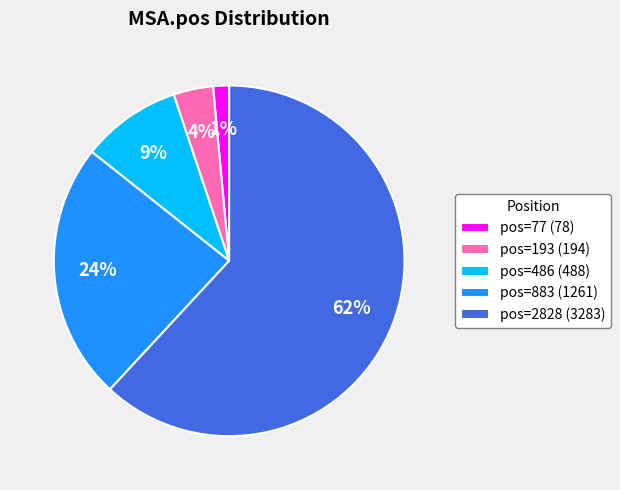

Does any single category account for the majority?

Yes